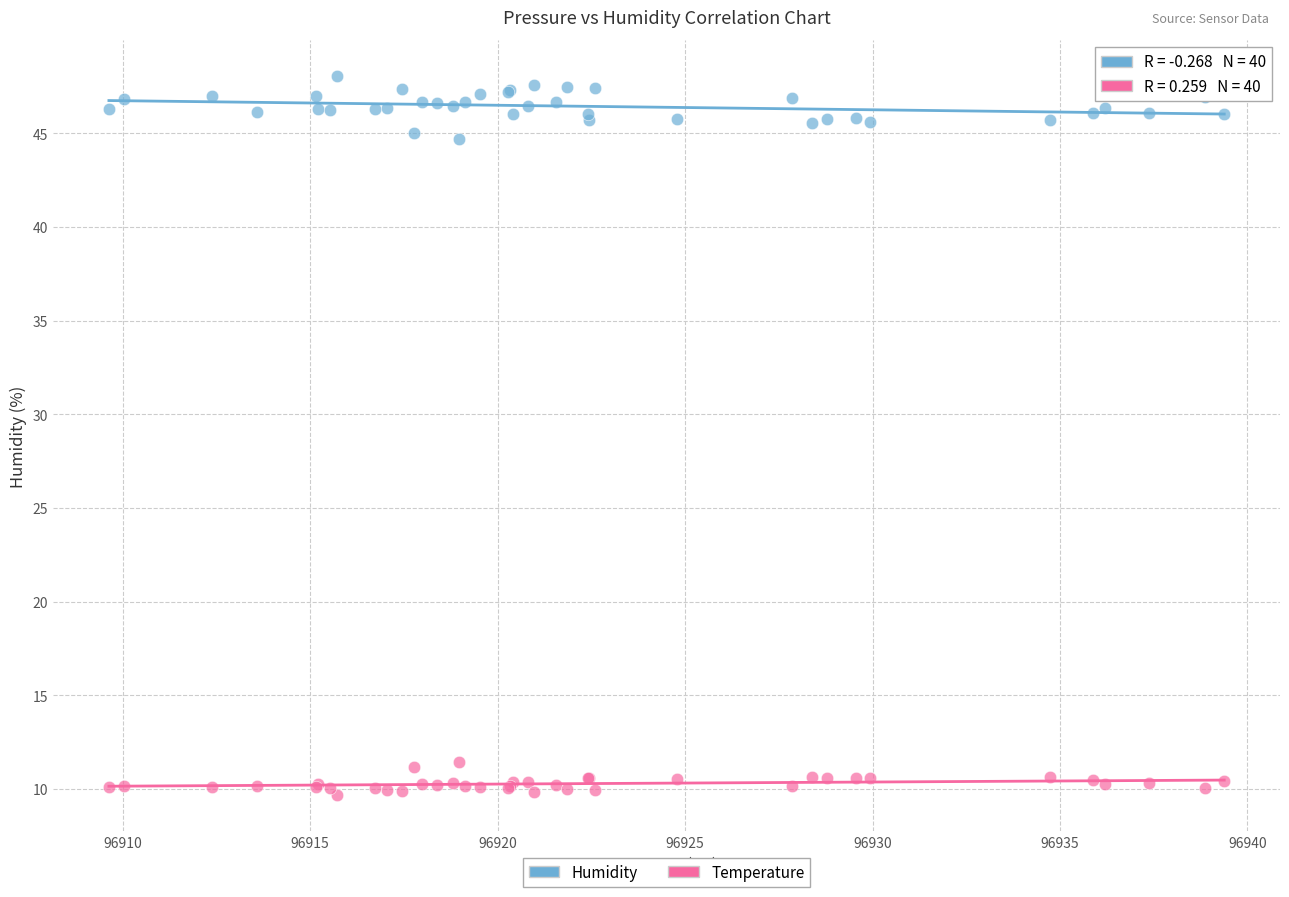

What are all the series names shown in the legend?

Humidity, Temperature